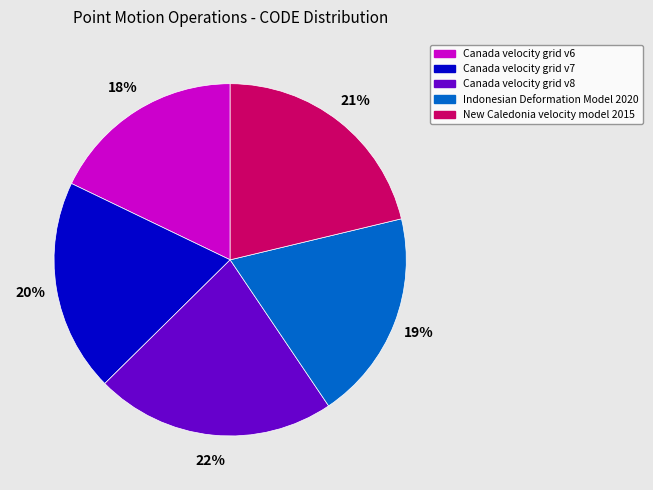

Does Canada velocity grid v7 represent more than half of the total?

No